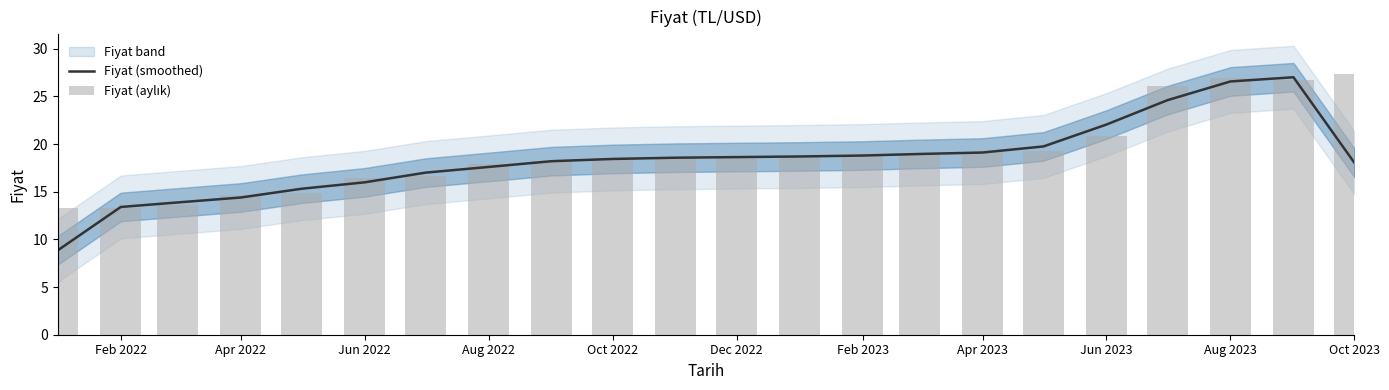

Reading left to right, transcribe all the data shown in this chart.

Fiyat (smoothed): 8.9	13.4	13.9	14.4	15.3	16.0	17.0	17.6	18.2	18.4	18.6	18.6	18.7	18.8	19.0	19.1	19.8	22.1	24.6	26.6	27.0	18.0
Fiyat (aylık): 13.3	13.3	13.6	14.7	14.9	16.4	16.7	17.9	18.2	18.5	18.6	18.6	18.7	18.8	18.9	19.2	19.3	20.8	26.1	26.9	26.7	27.4